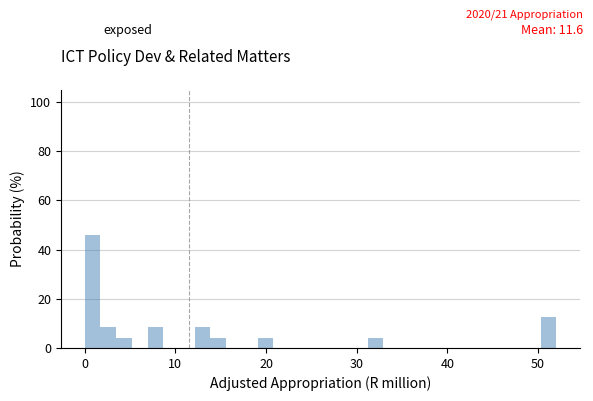

Around what value on the x-axis is the tallest bar? Give the approximate position of its centre, as read against the axis.

1